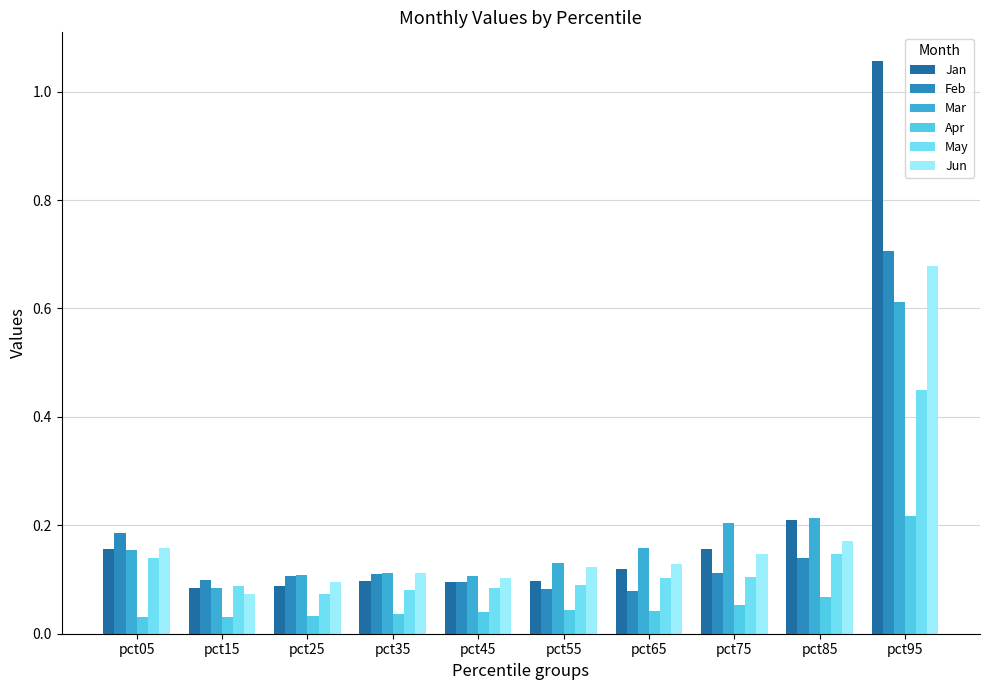

Between pct05 and pct45, which is larger?

pct05